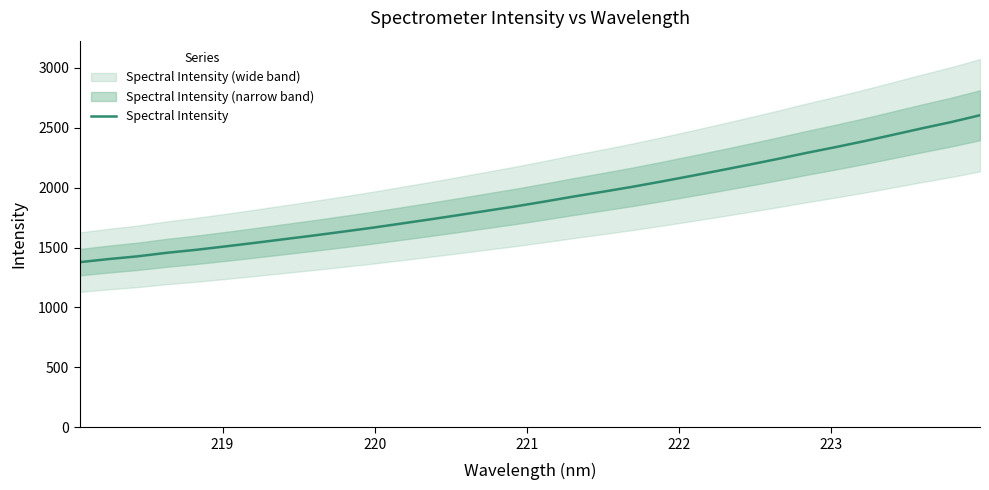

What is the highest value of the Spectral Intensity series?

2605.2